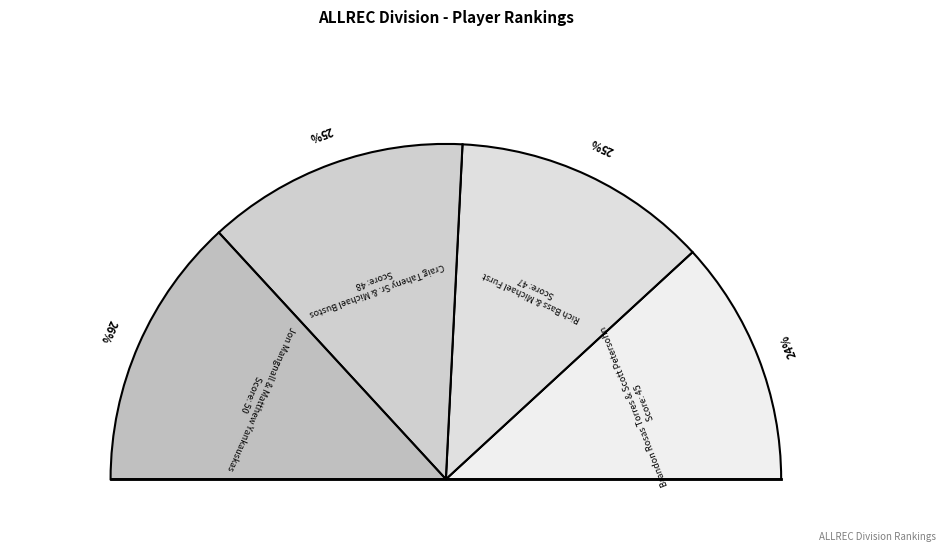

How much of the chart is everything except Brandon Rosas Torres & Scott Petersohn?

90.0%